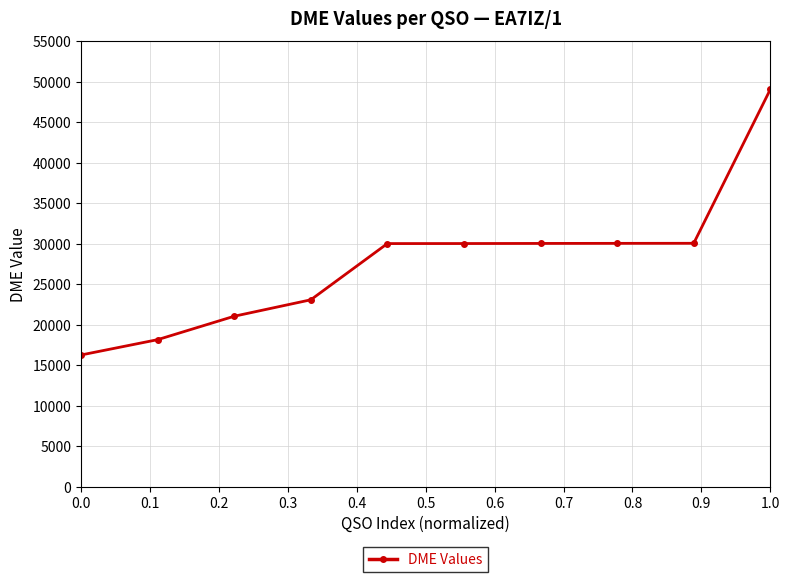

Does the chart have visible grid lines?

Yes